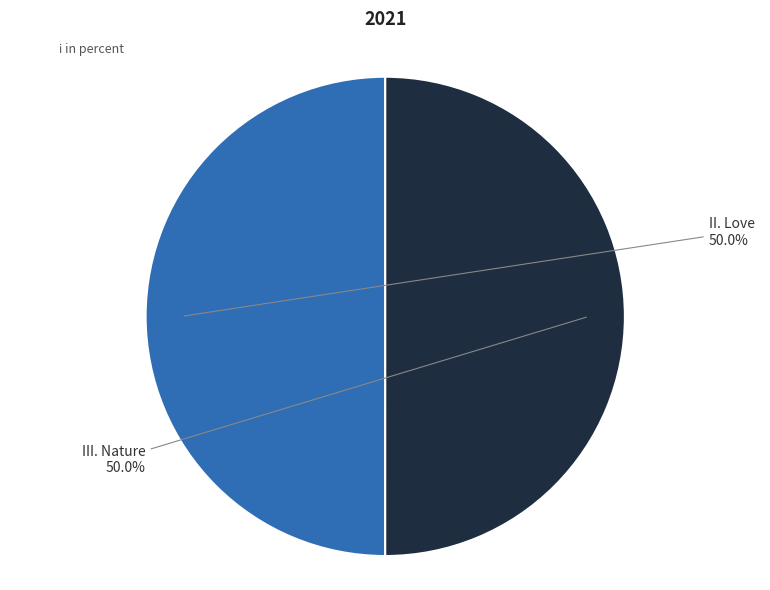

How many segments does this pie chart have?

2